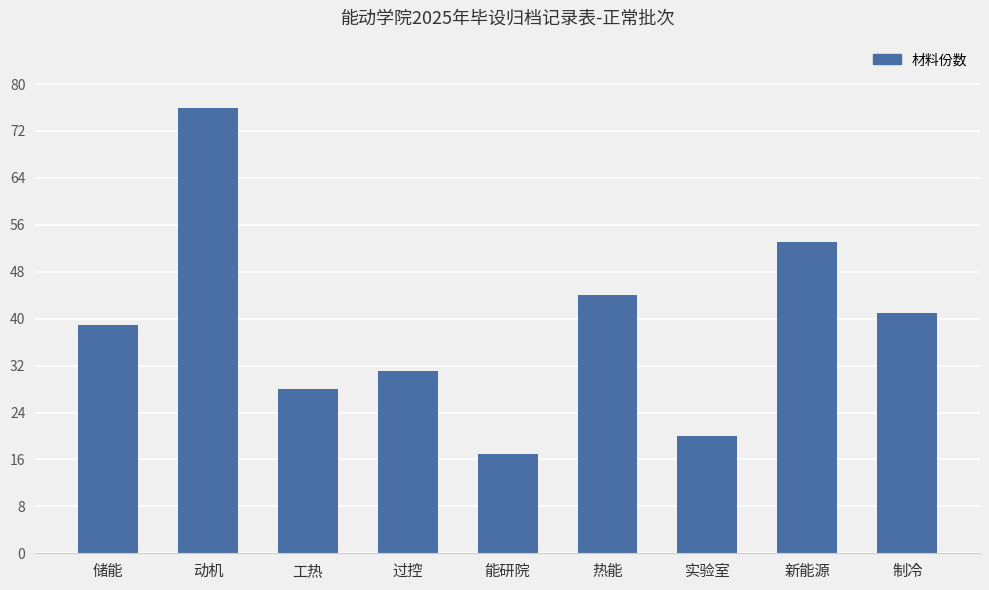

The value at 新能源 is 53. True or false?

True